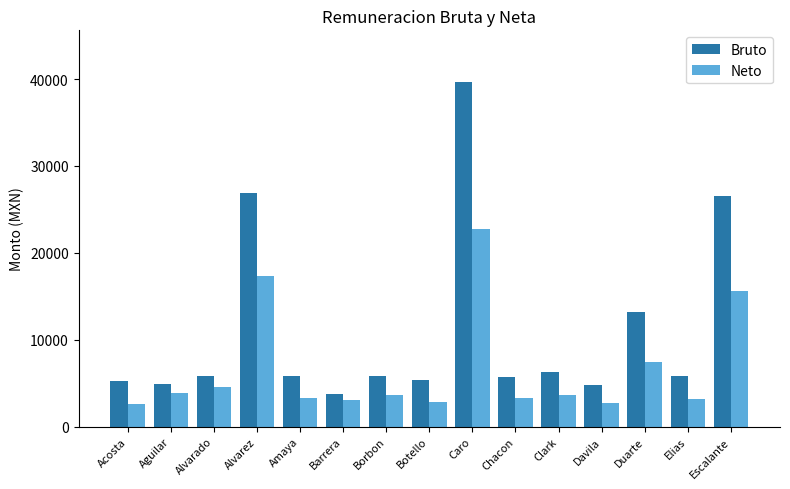

The Neto series shows 34619.9 at Caro. True or false?

False